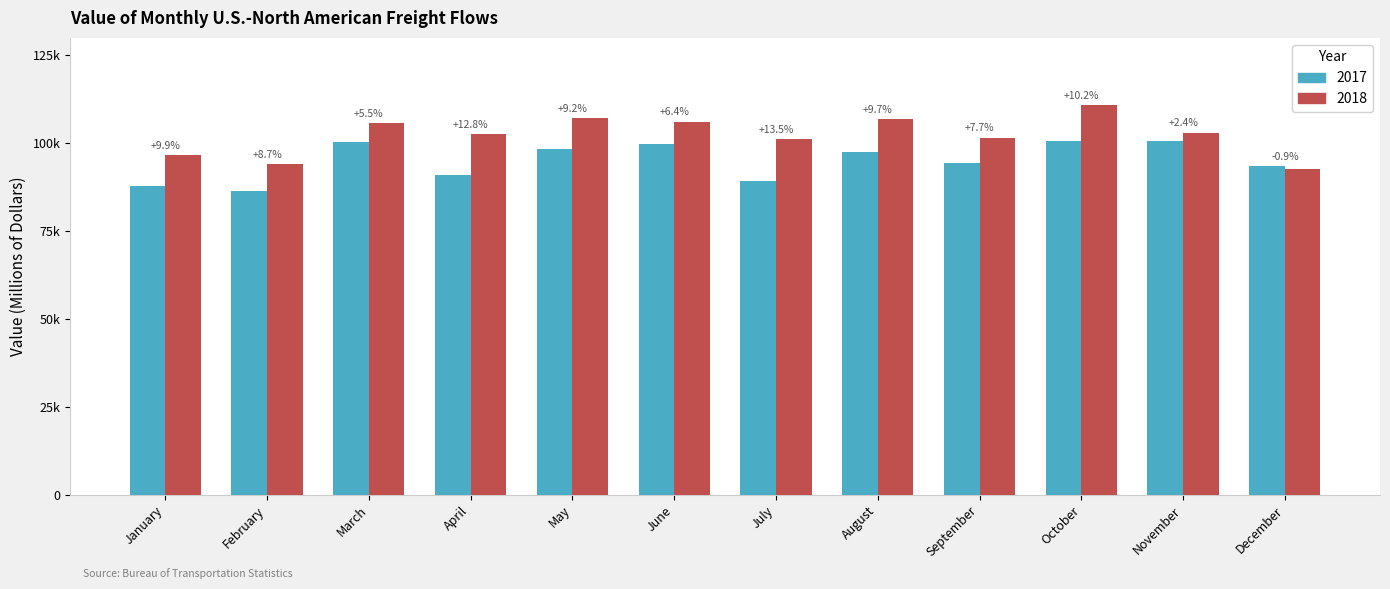

The 2018 series shows 102699.7 at April. True or false?

True